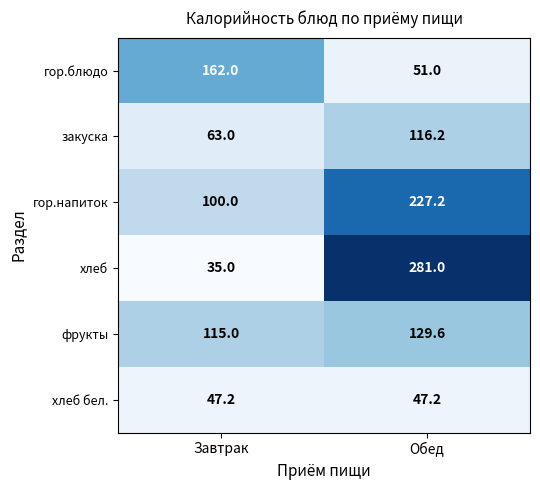

What is the difference between the закуска values at Завтрак and Обед?

53.2